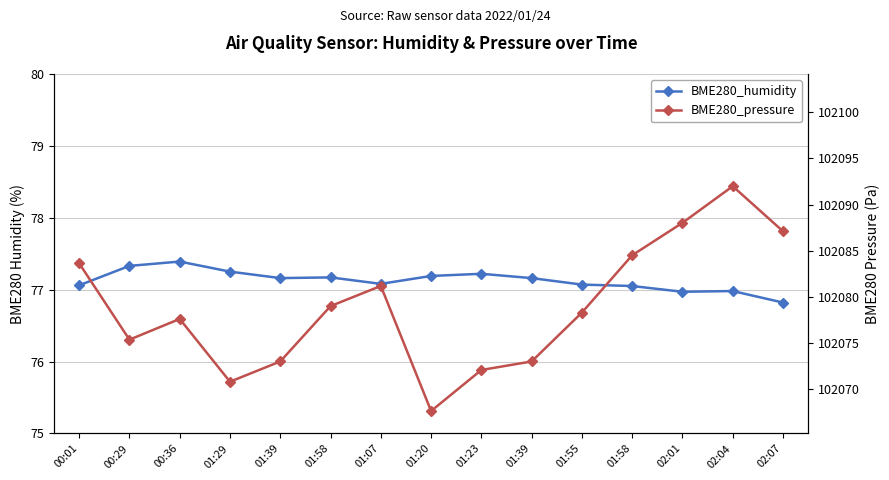

Reading left to right, transcribe all the data shown in this chart.

BME280_humidity: 77.1	77.3	77.4	77.2	77.2	77.2	77.1	77.2	77.2	77.2	77.1	77.0	77.0	77.0	76.8
BME280_pressure: 102083.6	102075.4	102077.6	102070.8	102073.0	102079.0	102081.2	102067.7	102072.1	102073.0	102078.3	102084.5	102088.0	102092.0	102087.1